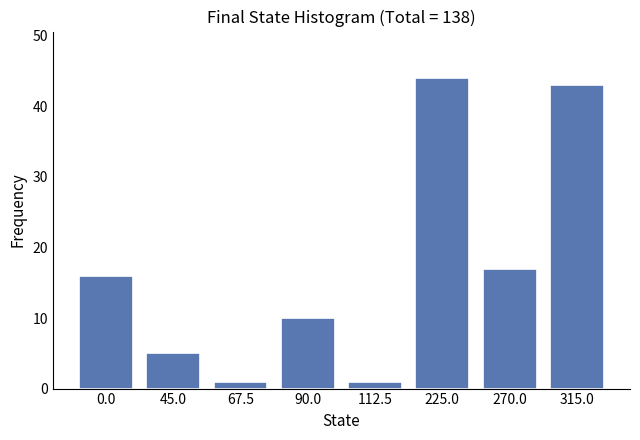

Reading right to left, list all the values displayed in this chart.

315.0=43	270.0=17	225.0=44	112.5=1	90.0=10	67.5=1	45.0=5	0.0=16